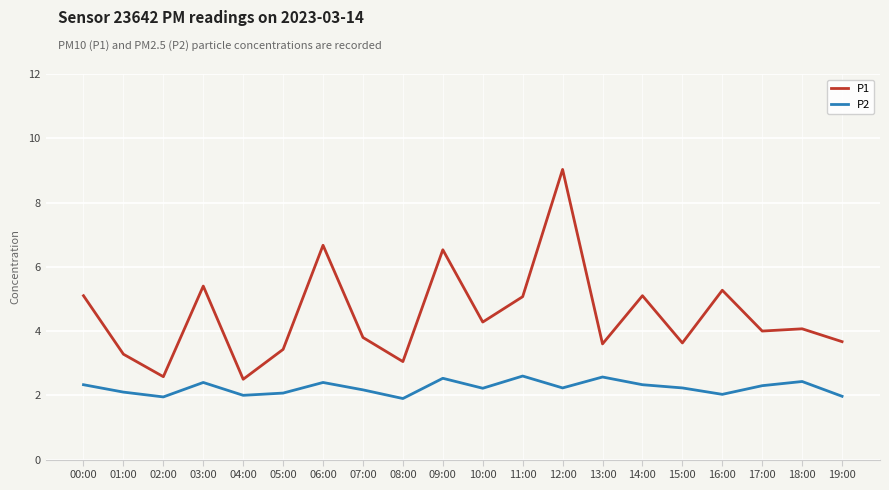

Is the value of P1 at 05:00 greater than the value of P2 at 07:00?

Yes